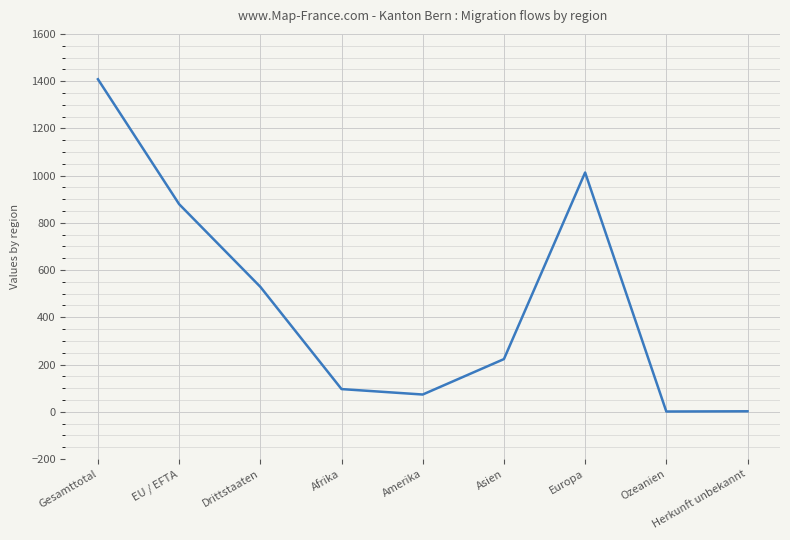

Which label corresponds to the largest value in the chart?

Gesamttotal